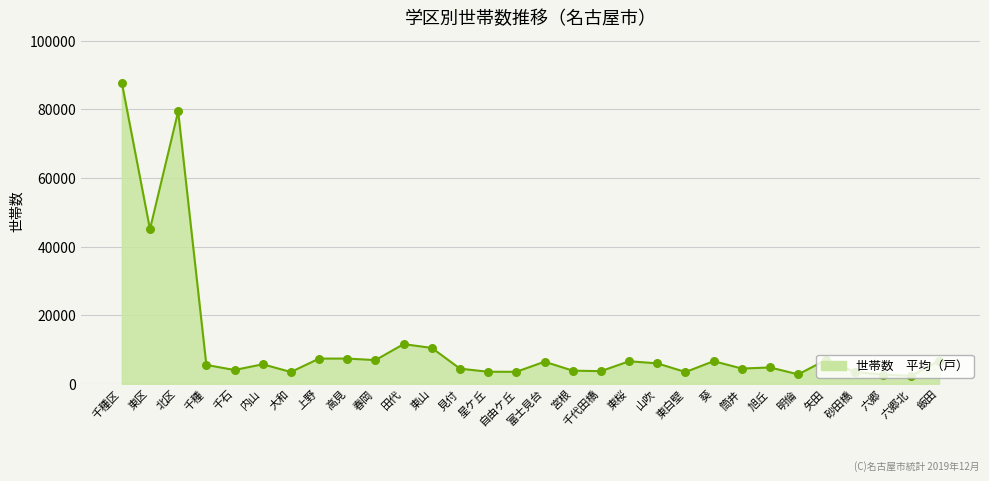

What is the change in value from 田代 to 砂田橋?

-8130